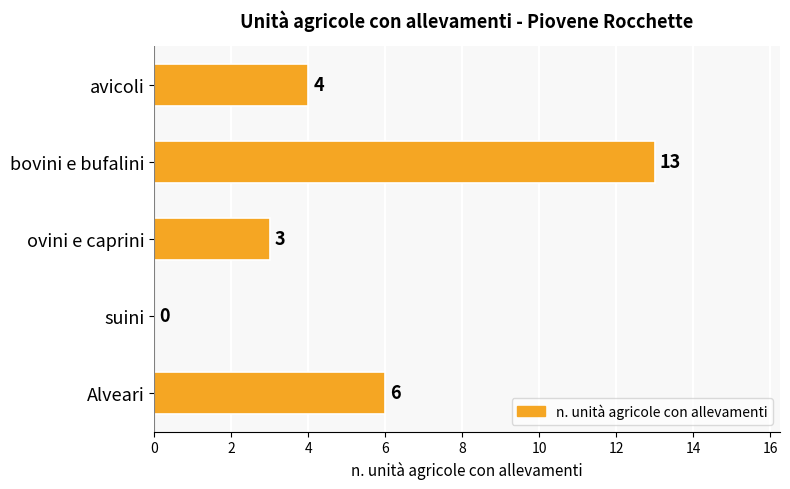

Where is the data nearest to the value 6?

Alveari